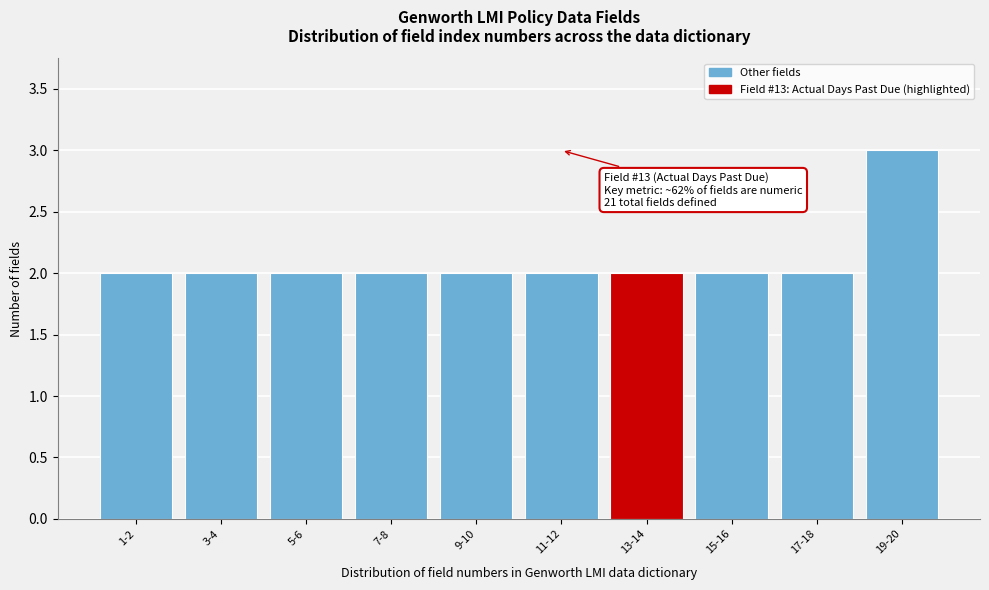

Reading right to left, list all the values displayed in this chart.

19-20=3	17-18=2	15-16=2	13-14=2	11-12=2	9-10=2	7-8=2	5-6=2	3-4=2	1-2=2